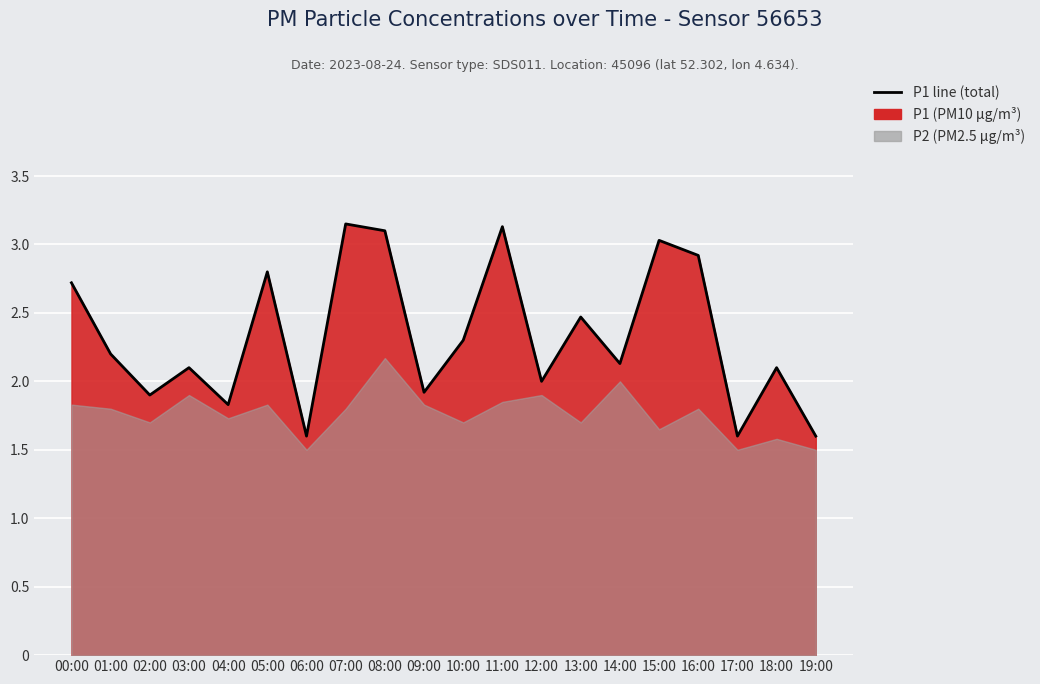

Where is the first local maximum?

03:00